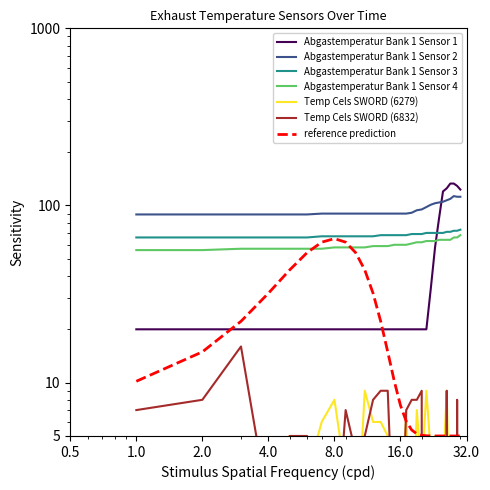

Which series has the widest spread of values?

Abgastemperatur Bank 1 Sensor 1